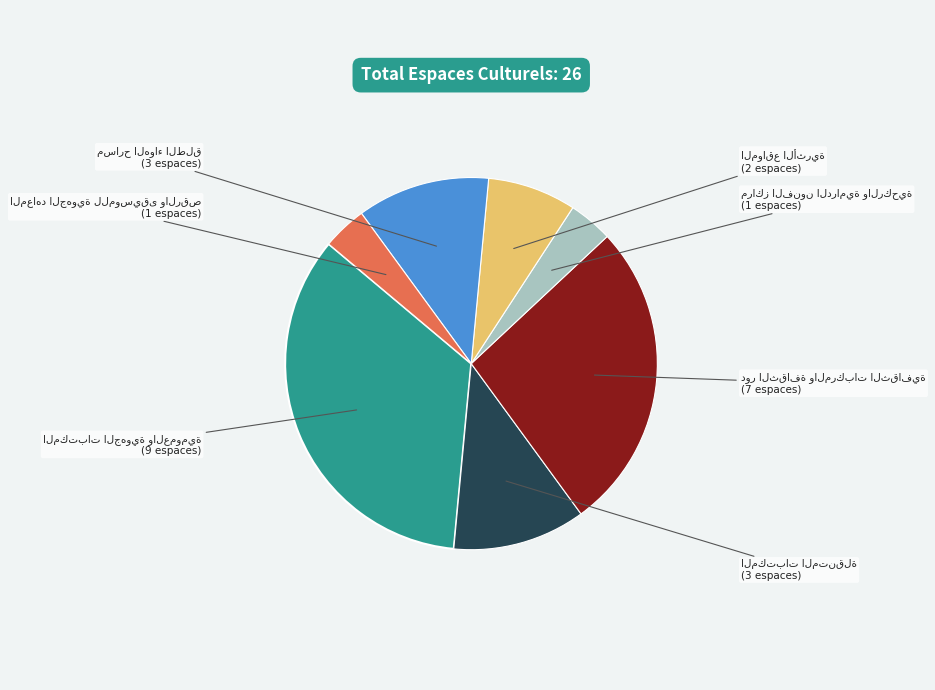

Is there any slice that represents more than half of the pie?

No